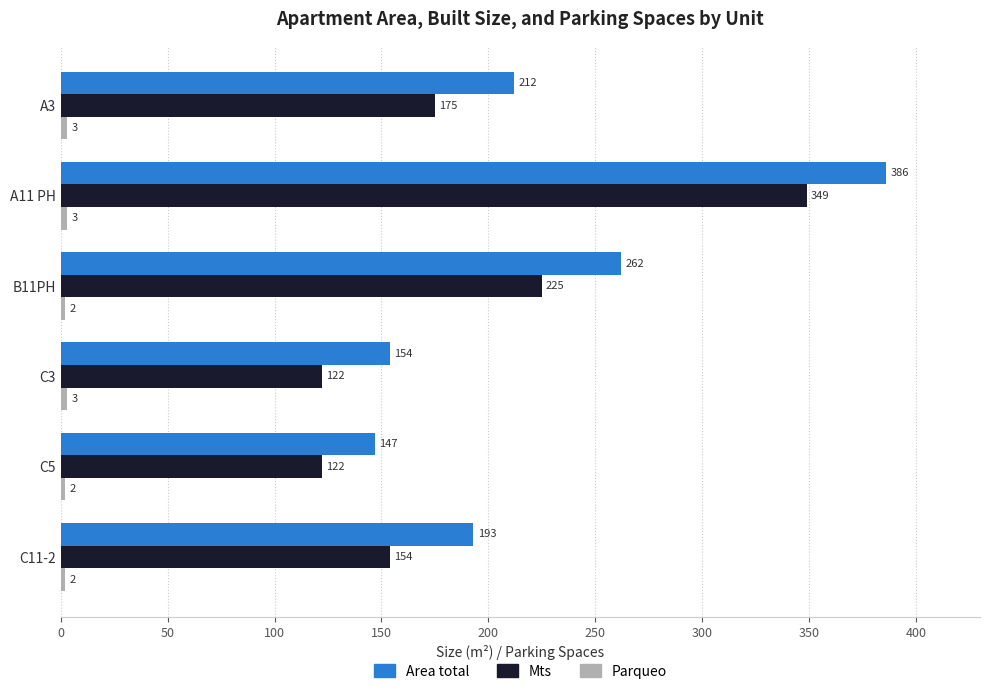

What is the maximum value shown in the chart?

386